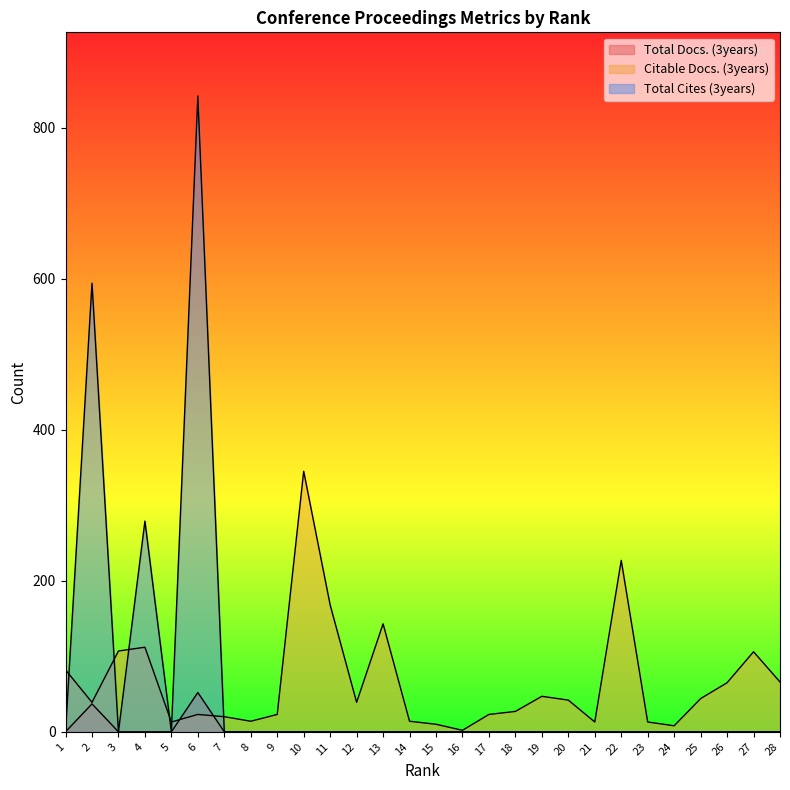

What is the total value across all series at 5?

13